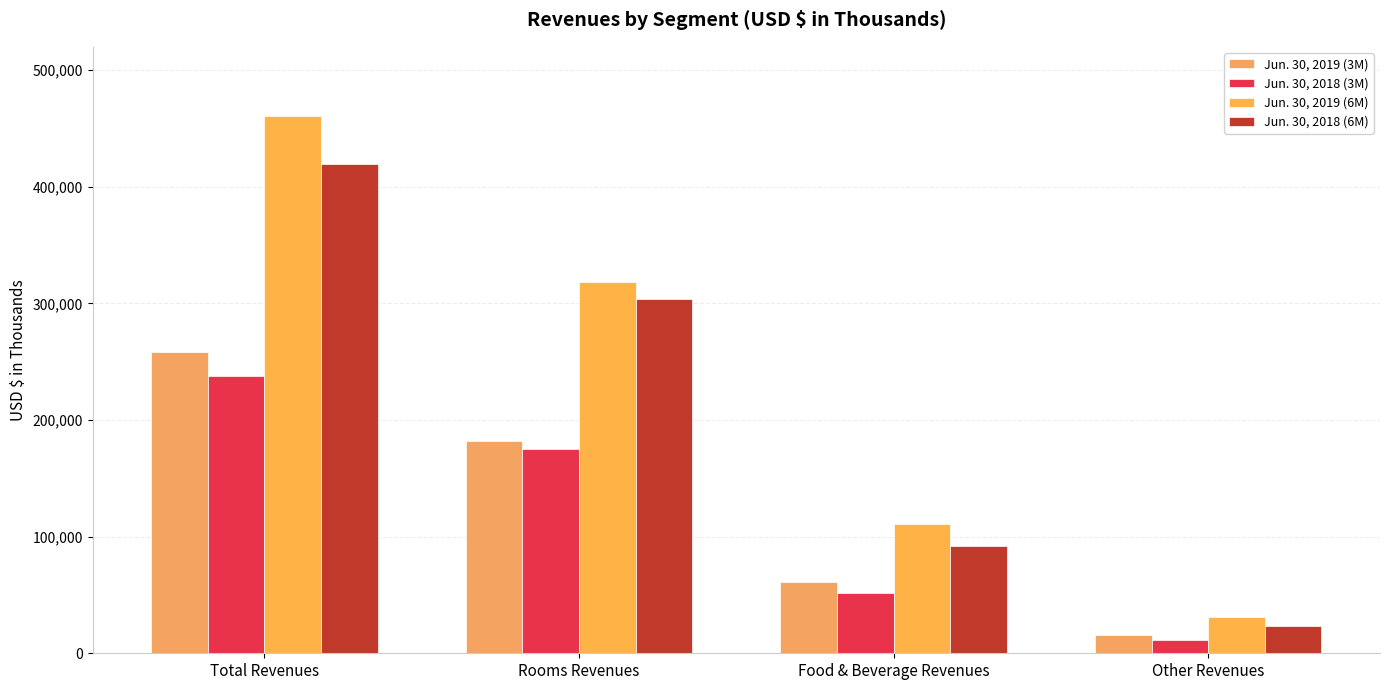

Are the bars horizontal?

No